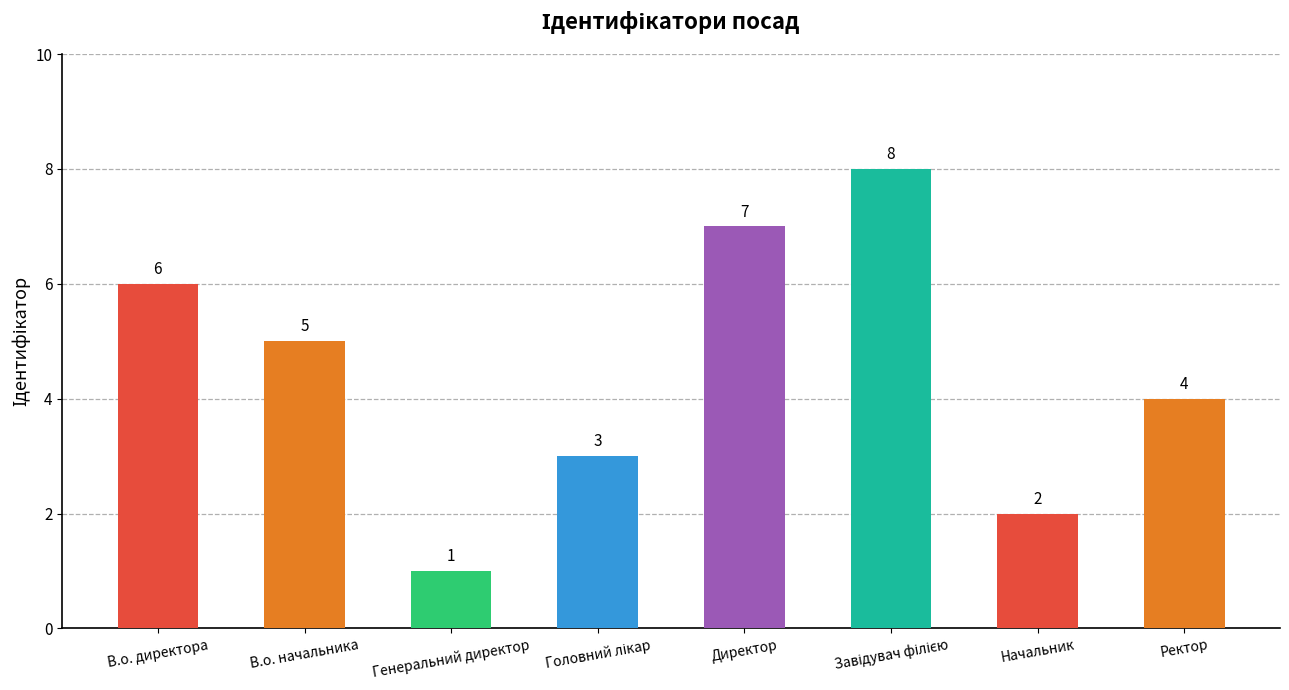

Approximately how many times larger is the value at Начальник compared to Директор?

0.3